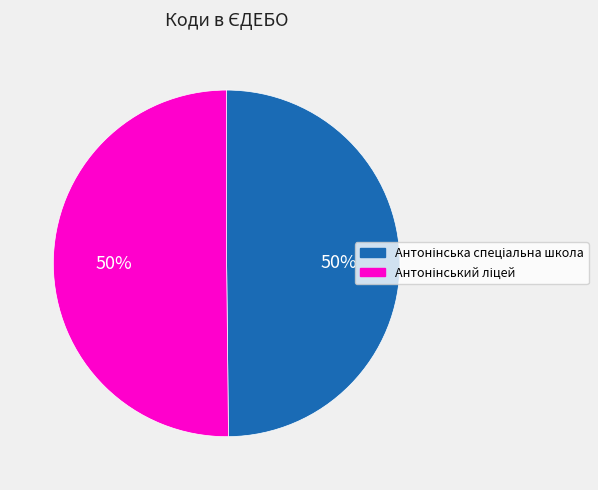

To the nearest percent, what is the average slice percentage?

50%